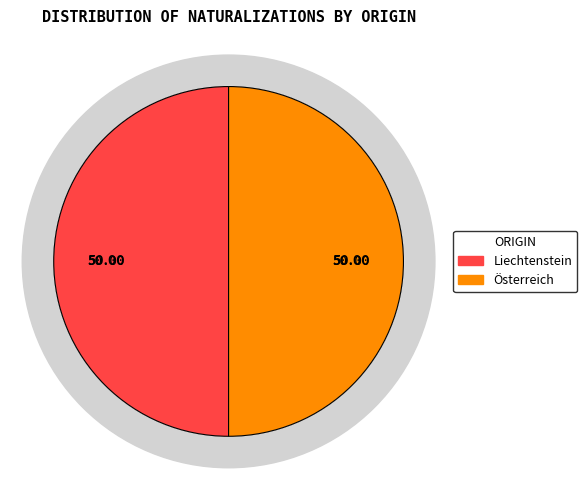

Does any single category account for the majority?

No